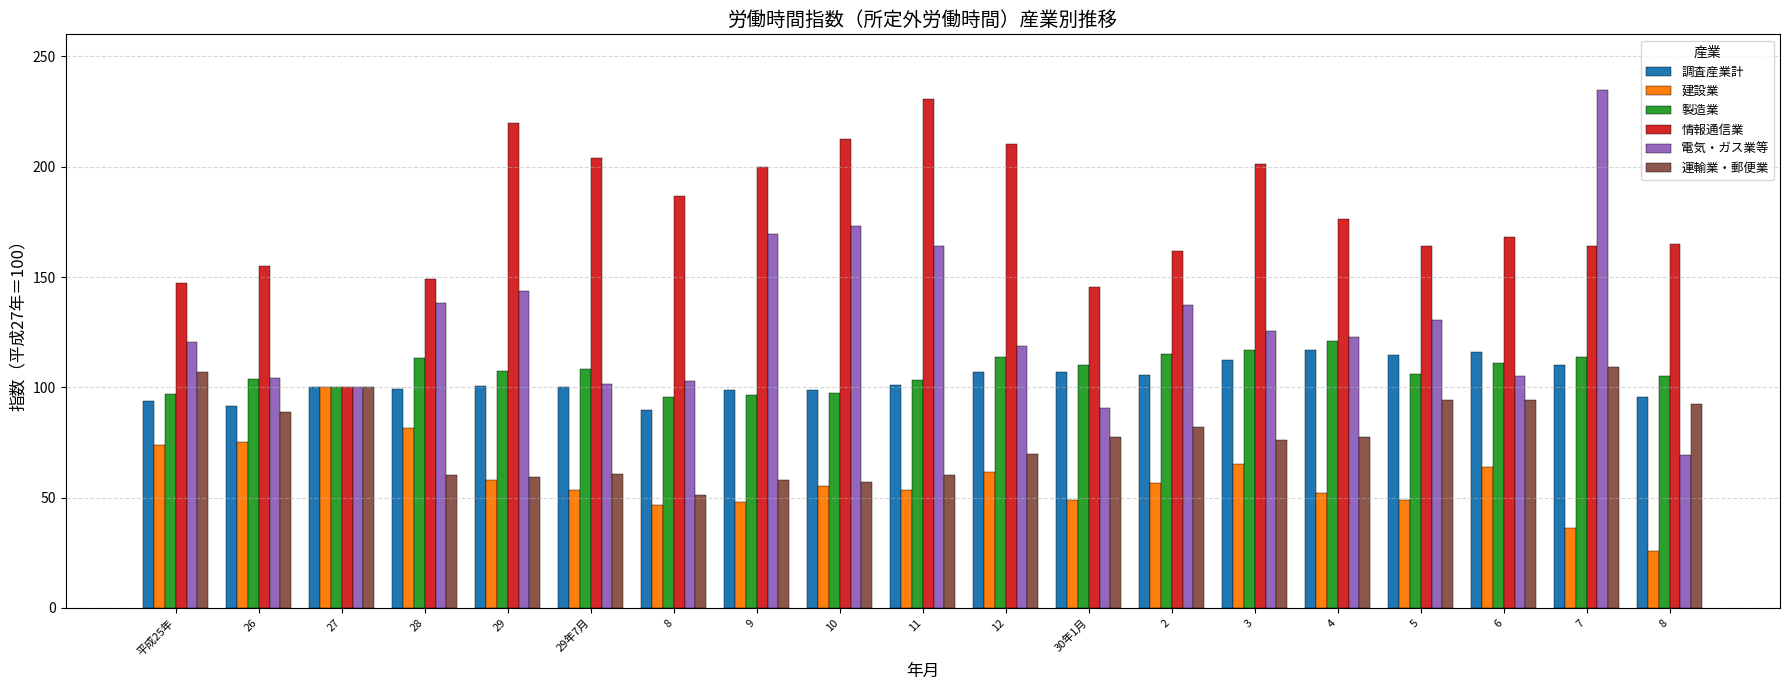

Which series has the largest total across all categories?

情報通信業